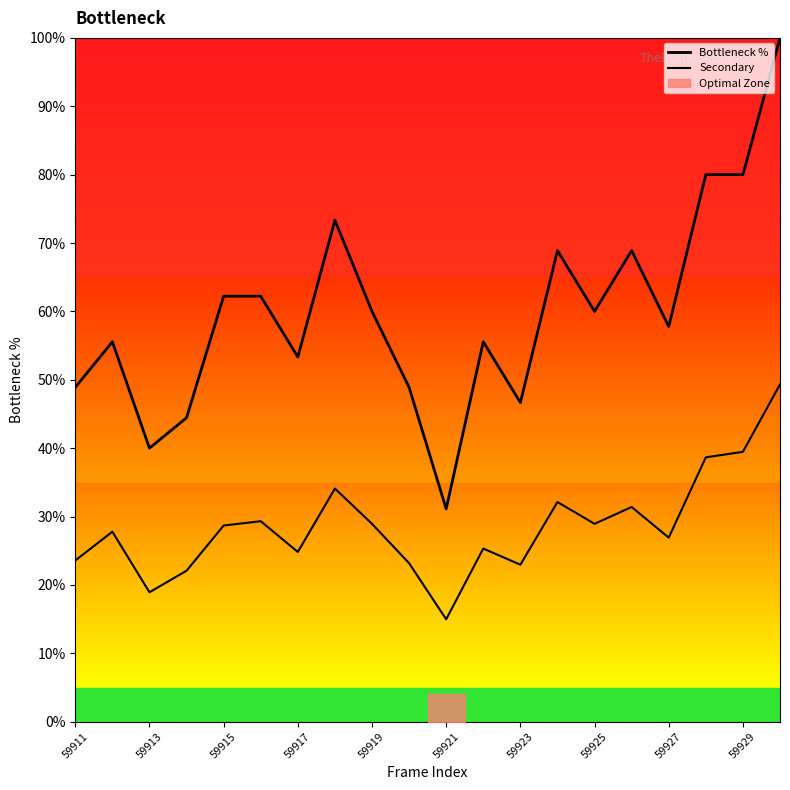

Reading left to right, extract all data points from this chart.

Bottleneck %: 0.5	0.6	0.4	0.4	0.6	0.6	0.5	0.7	0.6	0.5	0.3	0.6	0.5	0.7	0.6	0.7	0.6	0.8	0.8	1.0
Secondary: 0.2	0.3	0.2	0.2	0.3	0.3	0.2	0.3	0.3	0.2	0.1	0.3	0.2	0.3	0.3	0.3	0.3	0.4	0.4	0.5